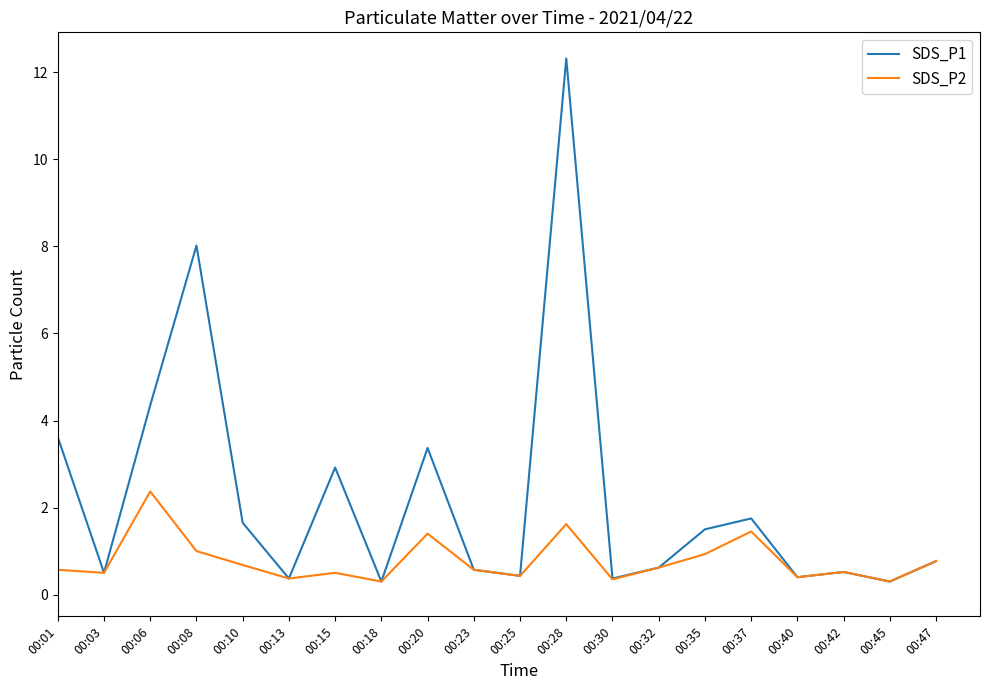

True or false: SDS_P2 has a value of 2.4 at 00:06.

True